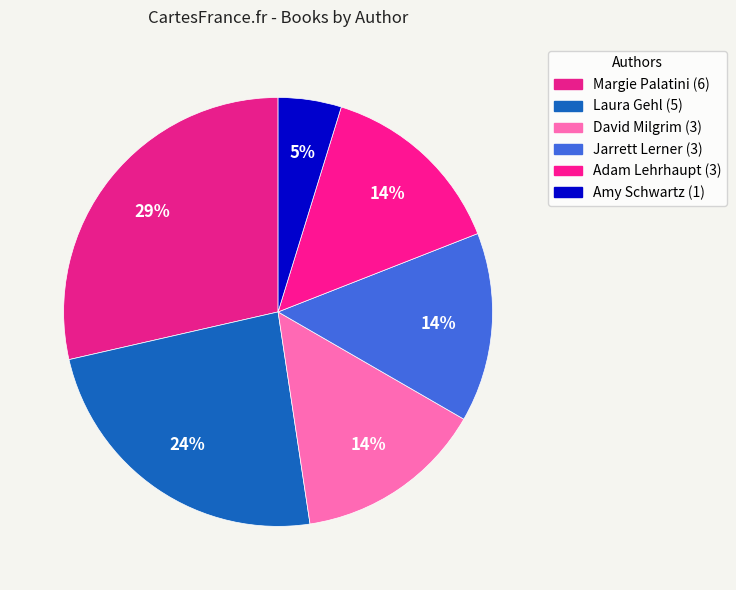

Count the number of slices in the pie.

6